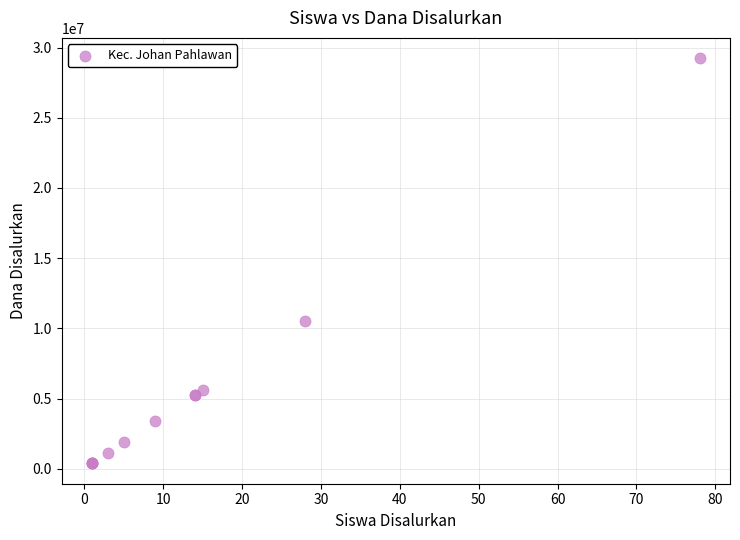

What Y value in the scatter plot is closest to 14812500?

10500000